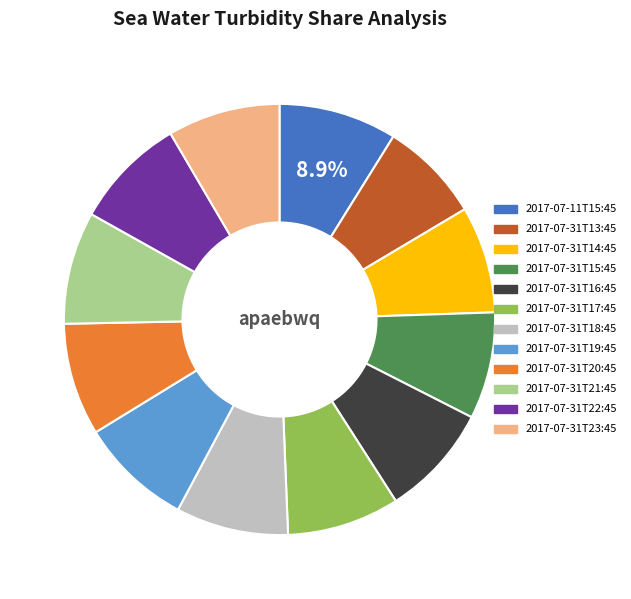

Approximately how many times larger is the value at 2017-07-31T23:45 compared to 2017-07-31T22:45?

1.0